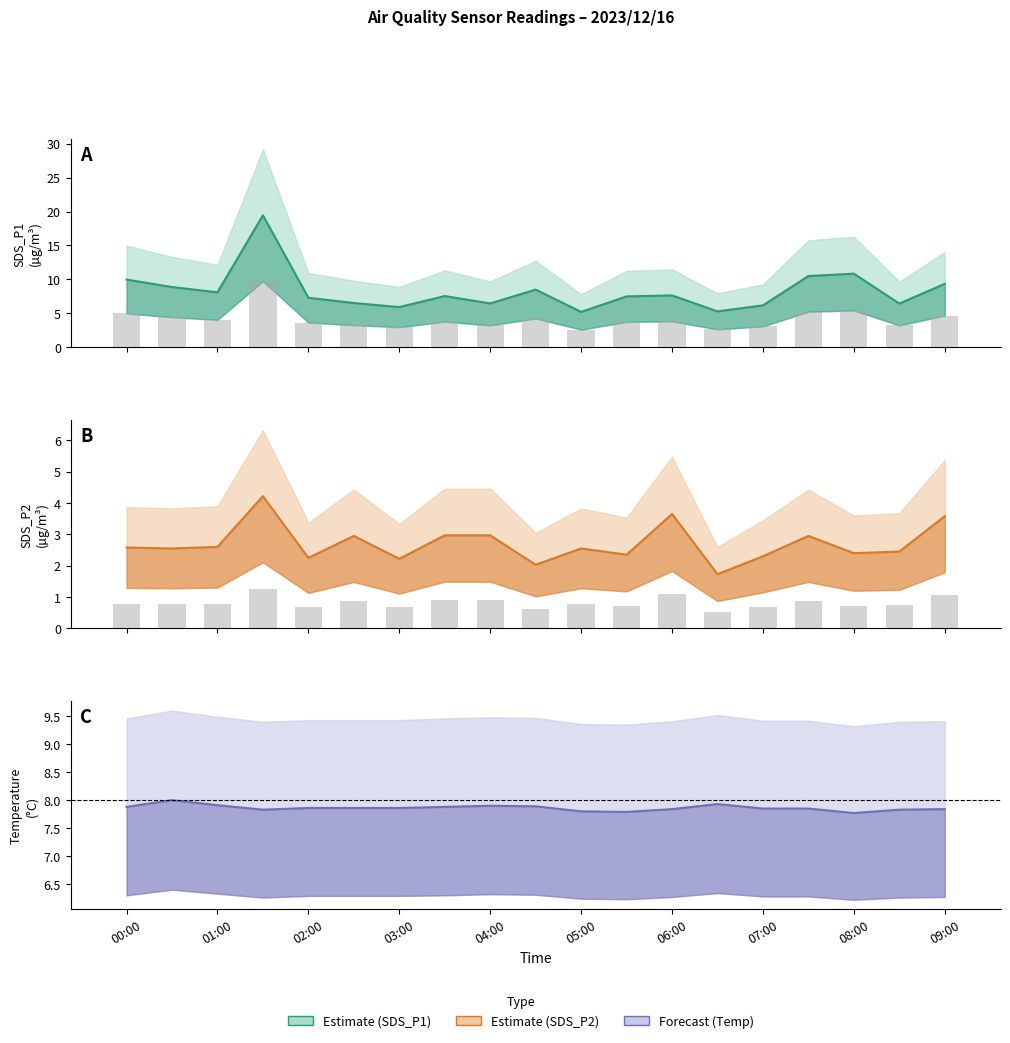

What is the difference between the highest and lowest values at 07:00?

7.2